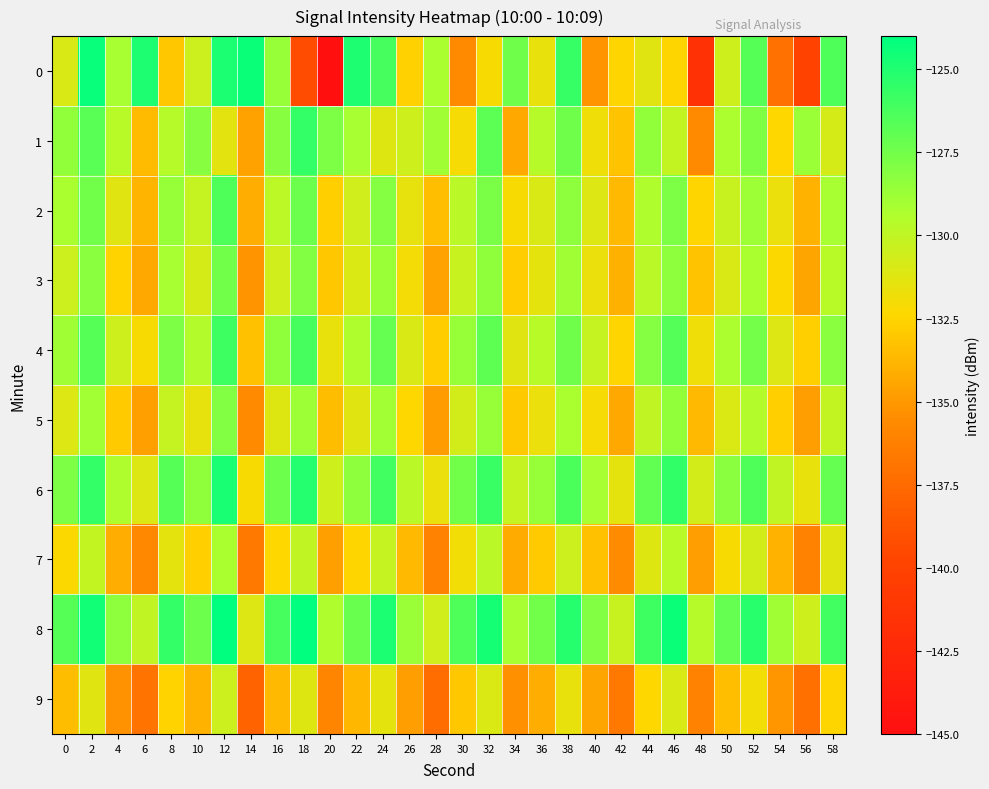

How many distinct data groups are displayed?

10